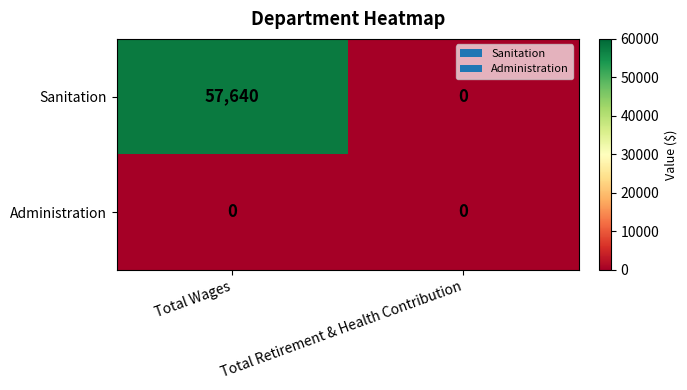

How many values in Sanitation are above zero?

1